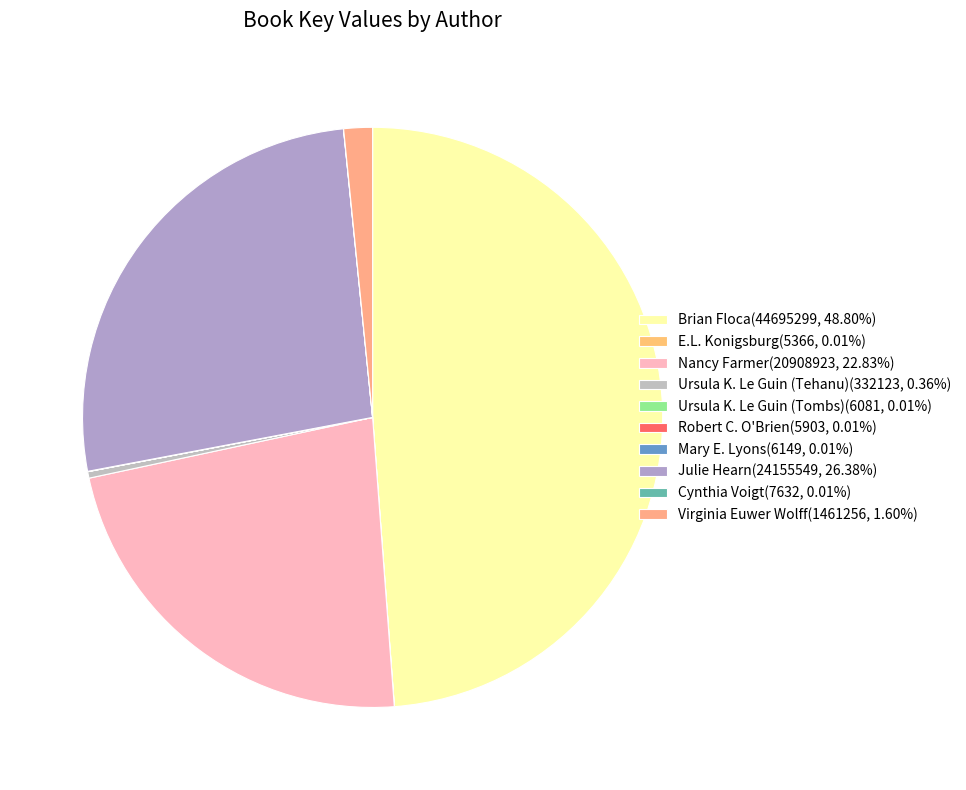

To the nearest percent, what is the difference between the largest and smallest slice percentages?

49%